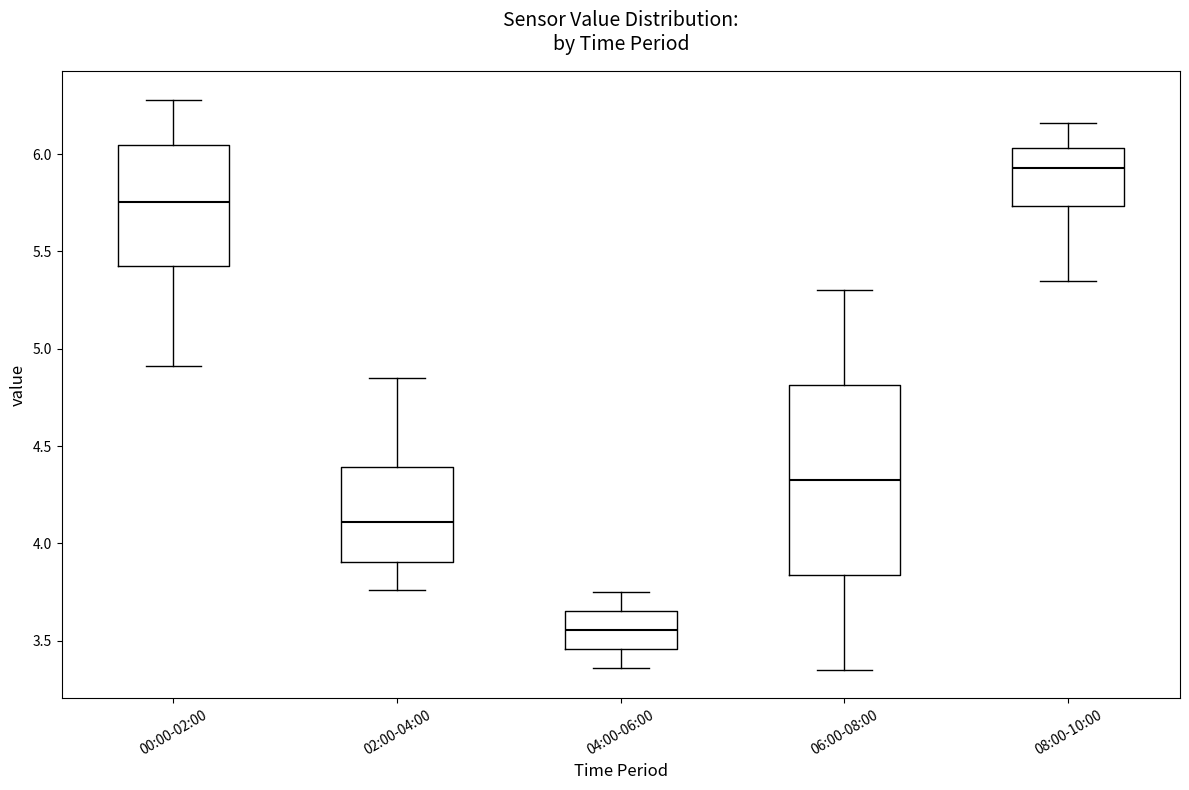

Comparing the boxes themselves (not the whiskers), which one is the tallest?

06:00-08:00